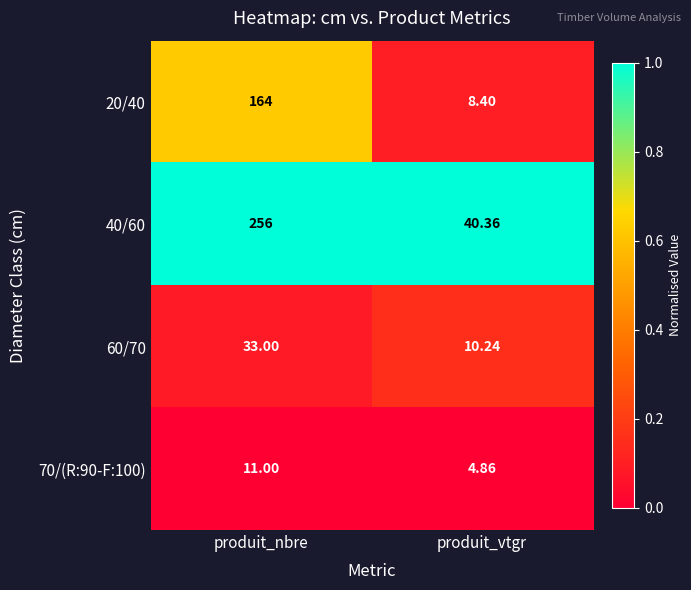

Which category has the highest value across all series?

produit_nbre